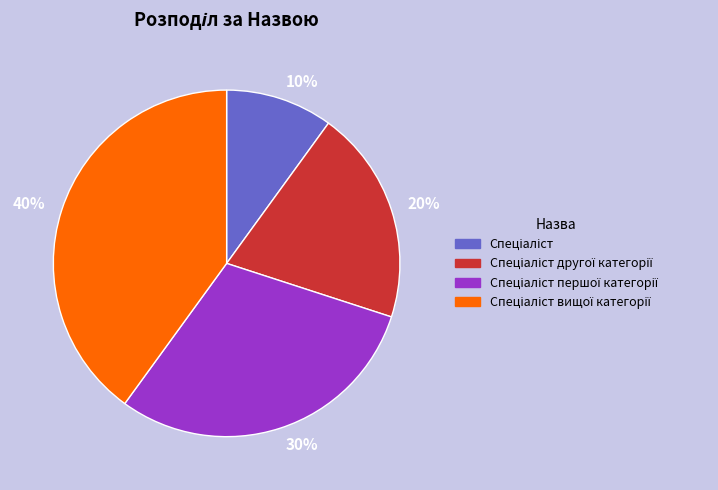

Is the sum of 20% and 40% greater than half?

Yes